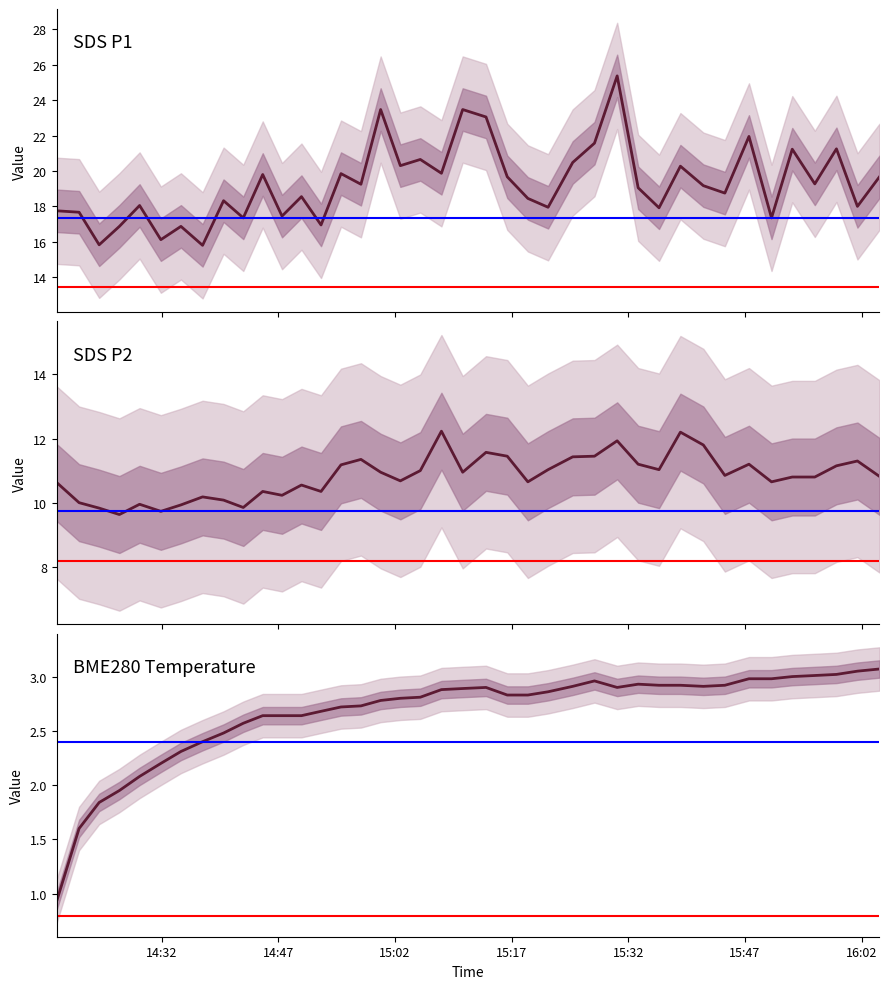

In SDS_P1, how many points are lower than both neighbors (excluding endpoints)?

15